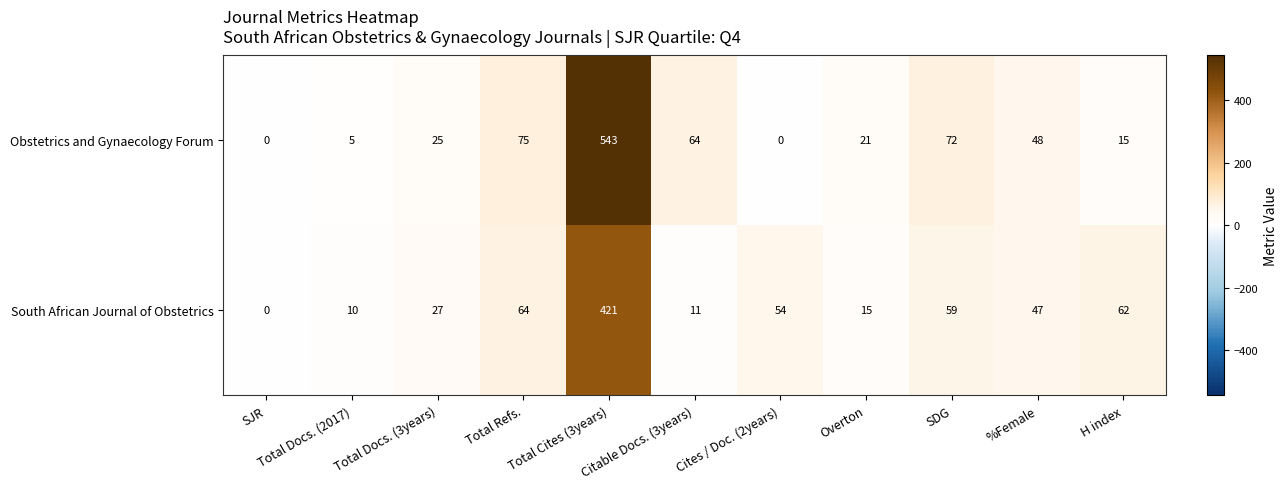

What is the difference between the South African Journal of Obstetrics values at SJR and Total Refs.?

64